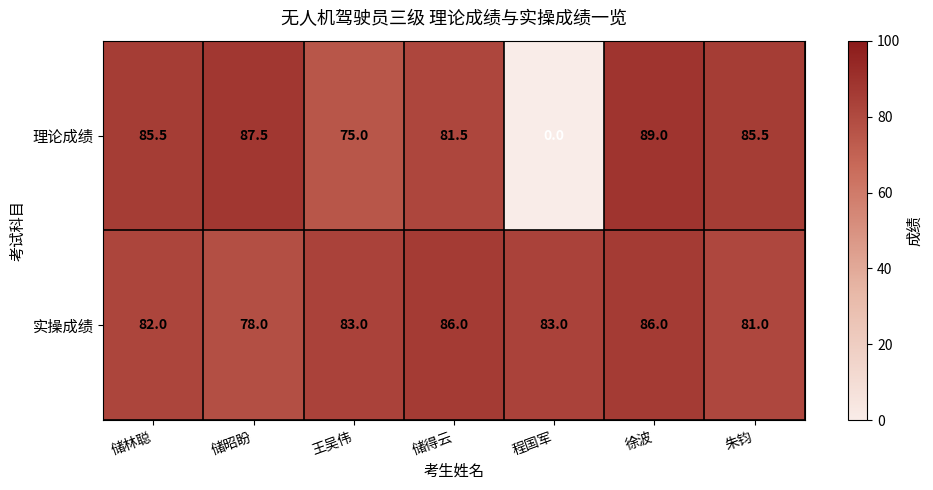

Is it true that 理论成绩 equals 142.3 at 储昭盼?

False